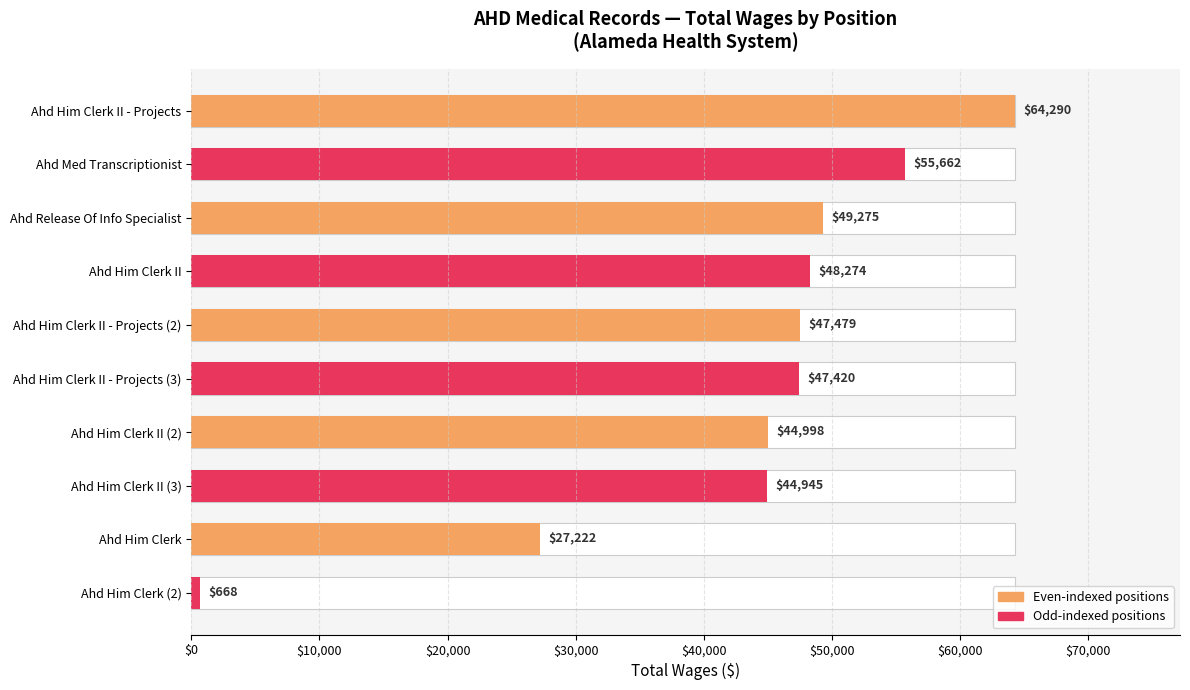

What is the difference between the values at Ahd Him Clerk II - Projects and Ahd Him Clerk II (2)?

19292